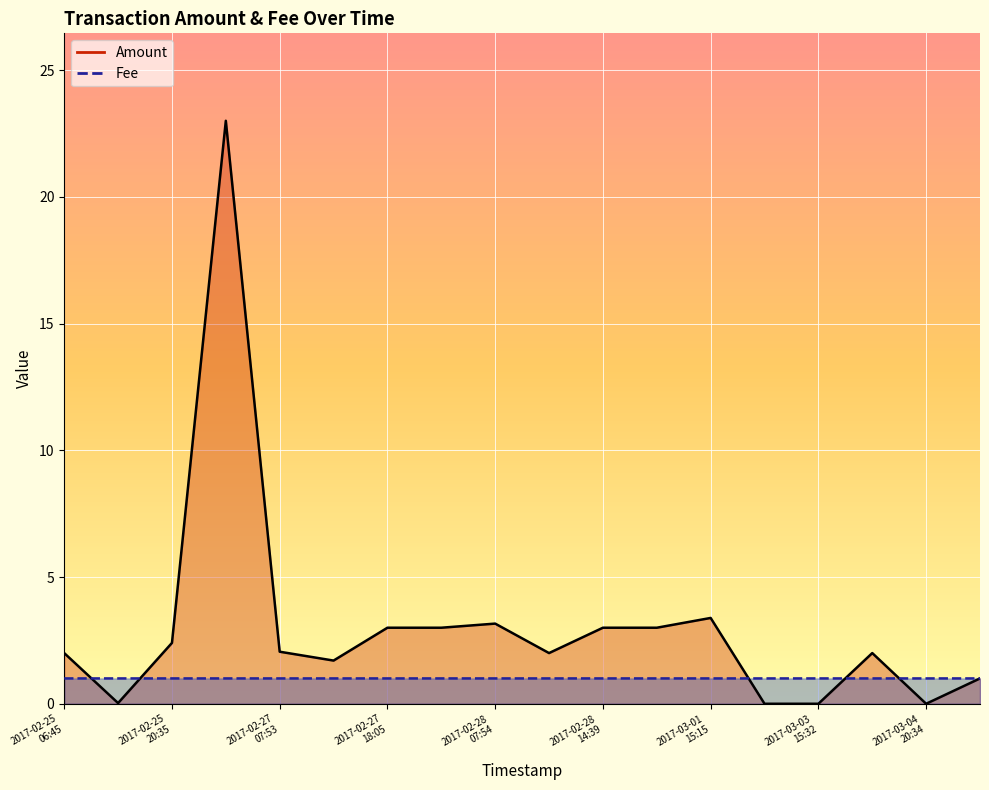

True or false: Amount and Fee cross at least once.

True